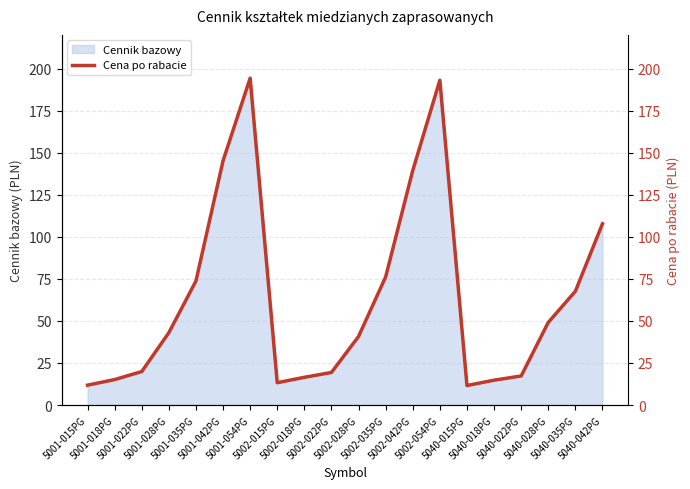

Which category has the lowest value across all series?

5040-015PG